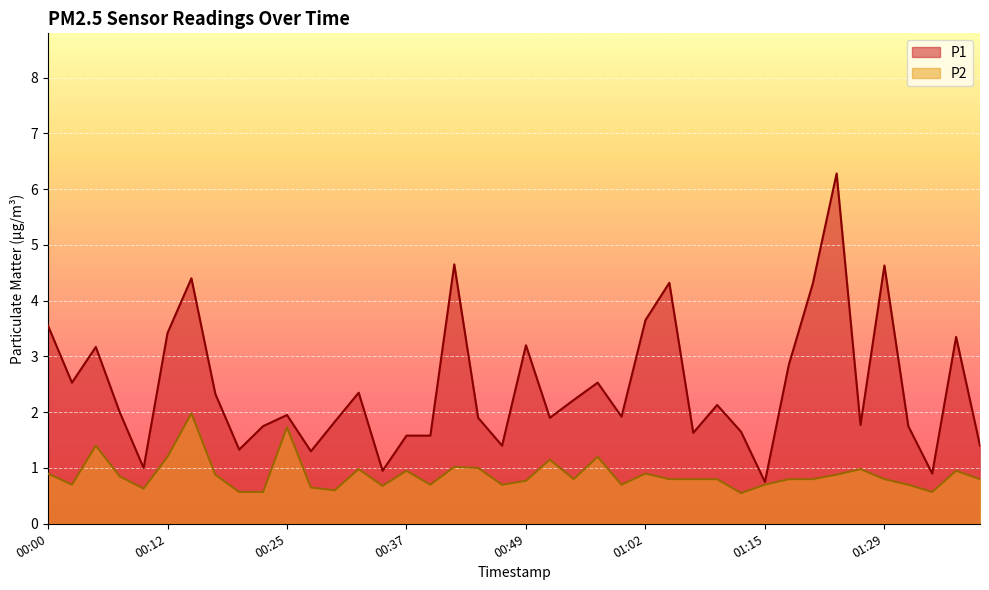

The P1 series shows 4.0 at 00:32. True or false?

False